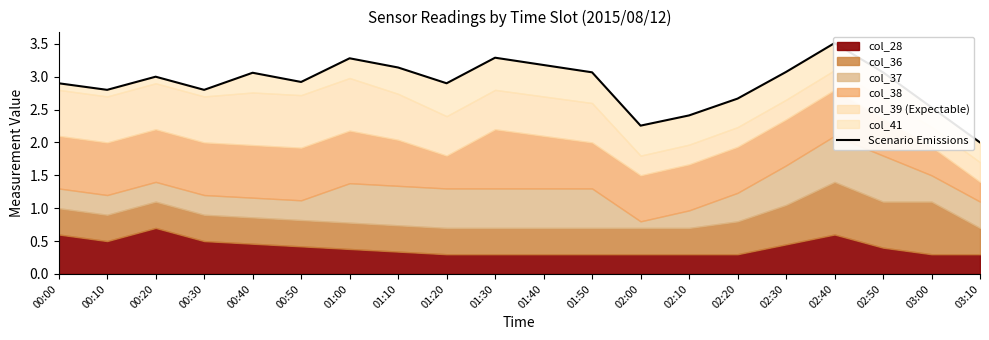

How many points are lower than both their immediate neighbors (excluding endpoints)?

5